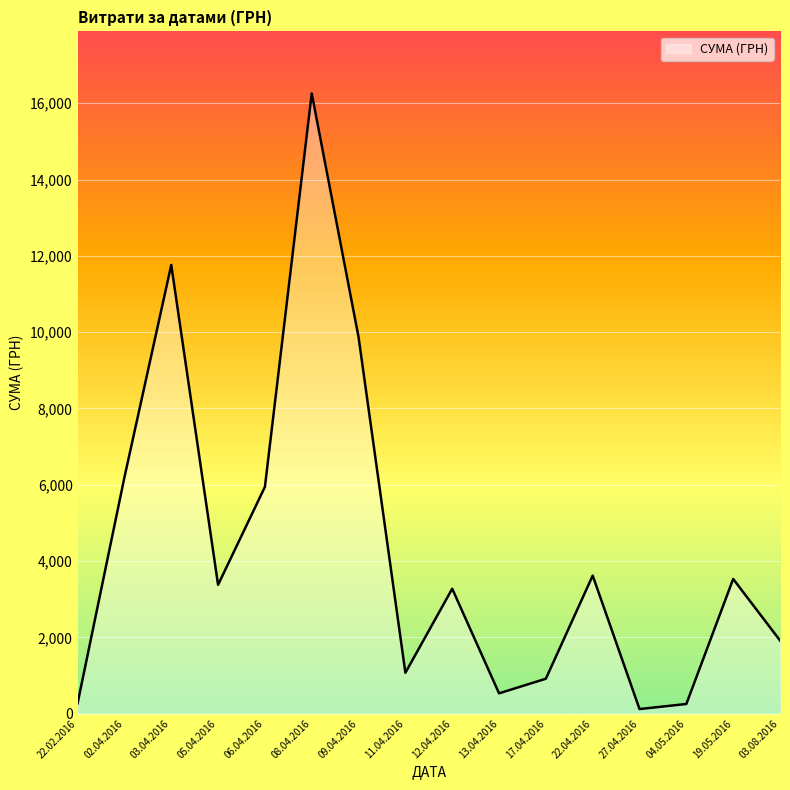

The chart shows a value of 271.4 at 22.02.2016. True or false?

True